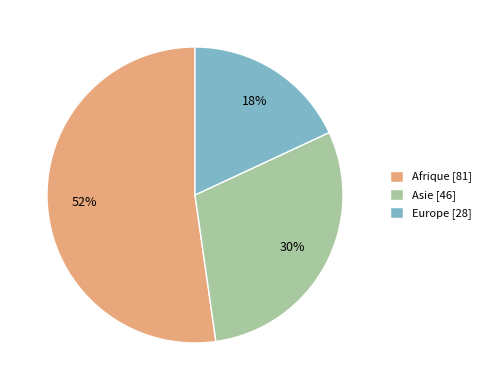

Which has a higher value, Asie [46] or Afrique [81]?

Afrique [81]